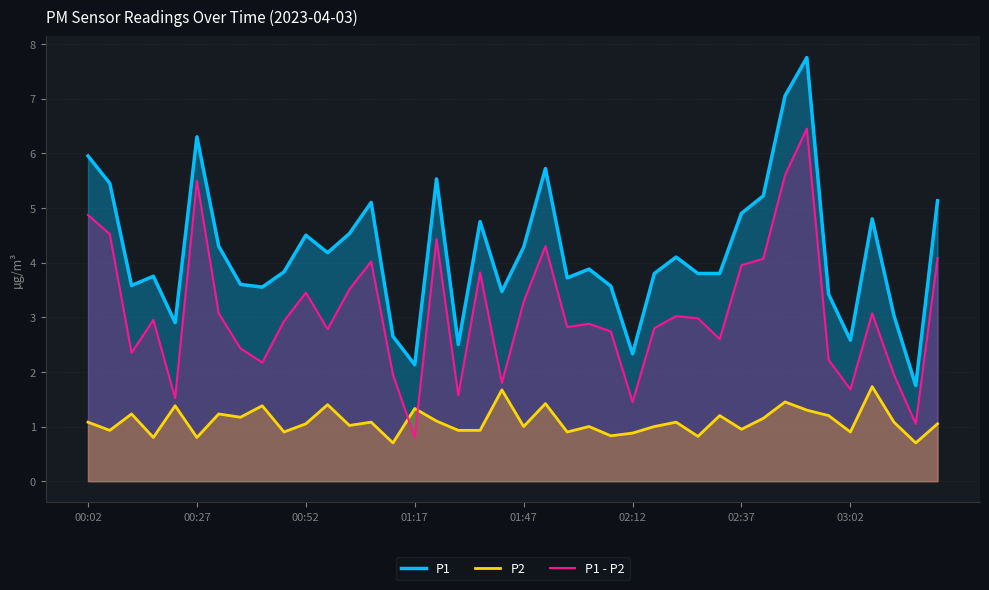

In P1 - P2, how many points are lower than both neighbors (excluding endpoints)?

12